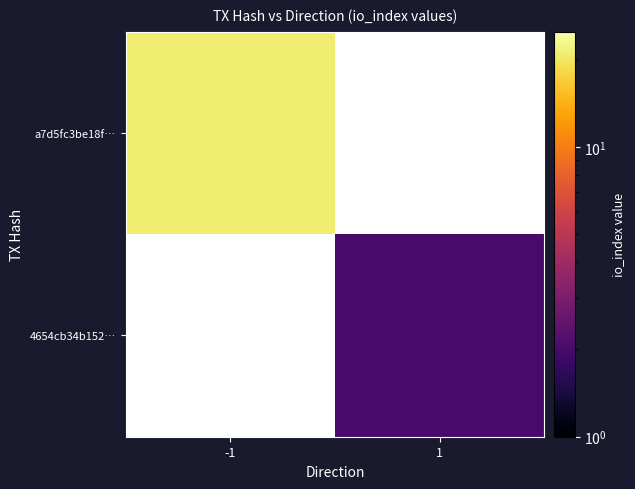

Count the number of categories in the chart.

2